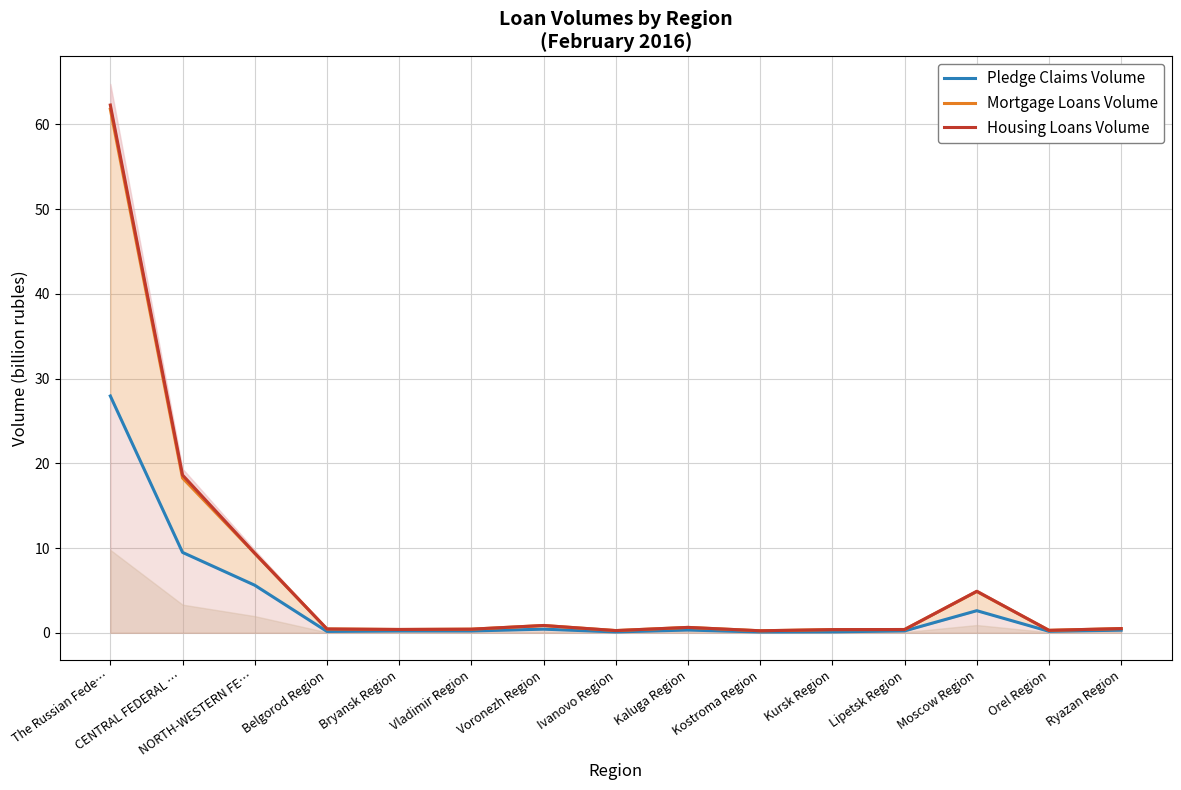

What is the value of the Housing Loans Volume point at the 2nd from the left?

18.6